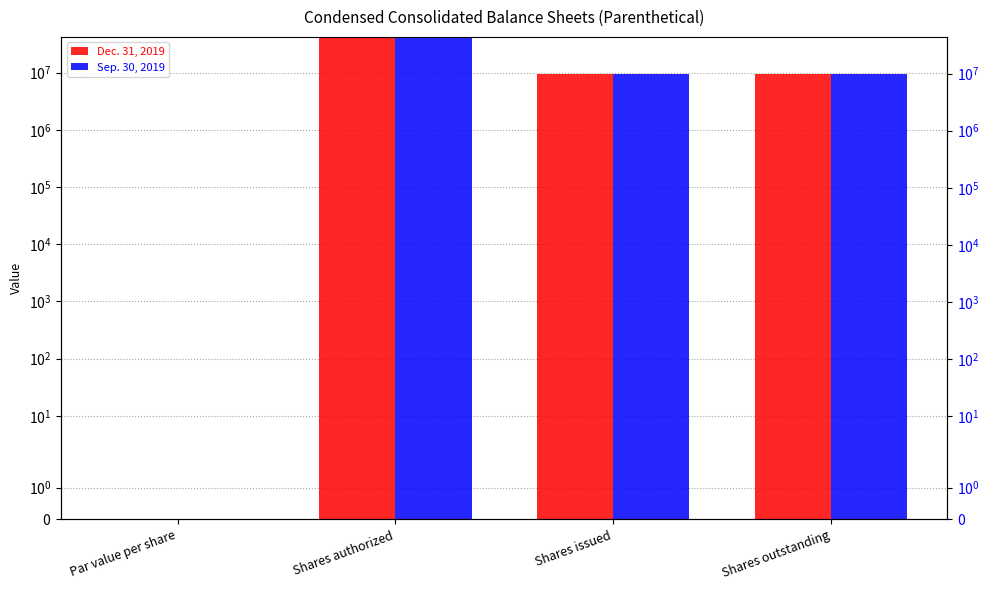

What is the maximum value for Dec. 31, 2019?

40000000.0